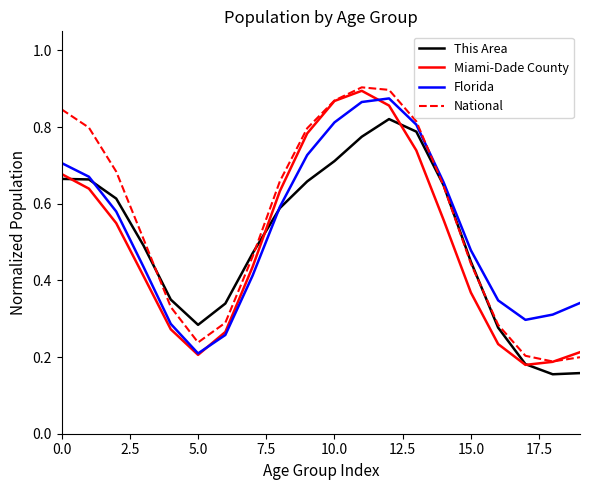

Does the chart display data point markers on the line(s)?

No